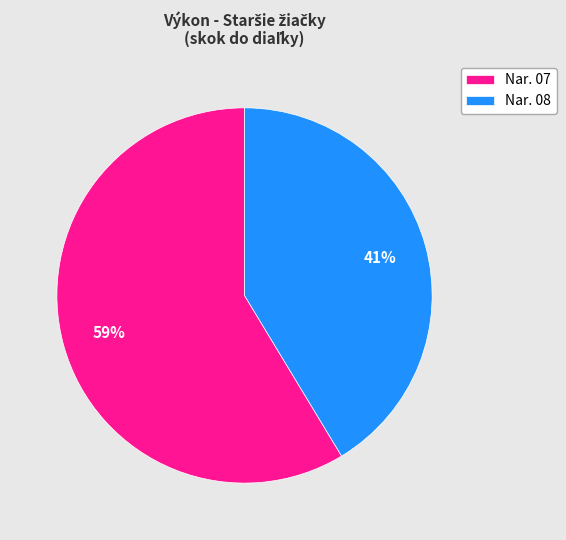

How many slices are in this pie chart?

2